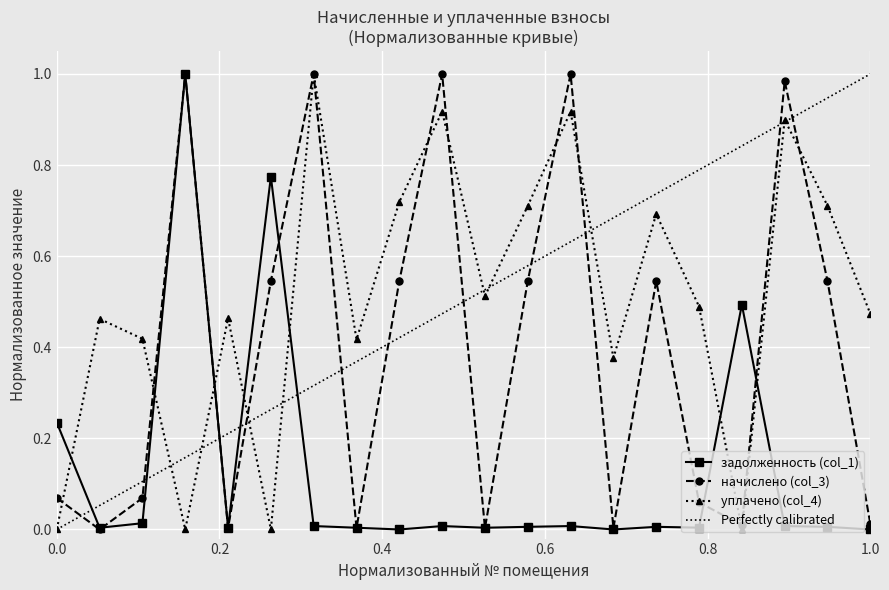

In уплачено (col_4), how many points are higher than both neighbors (excluding endpoints)?

7